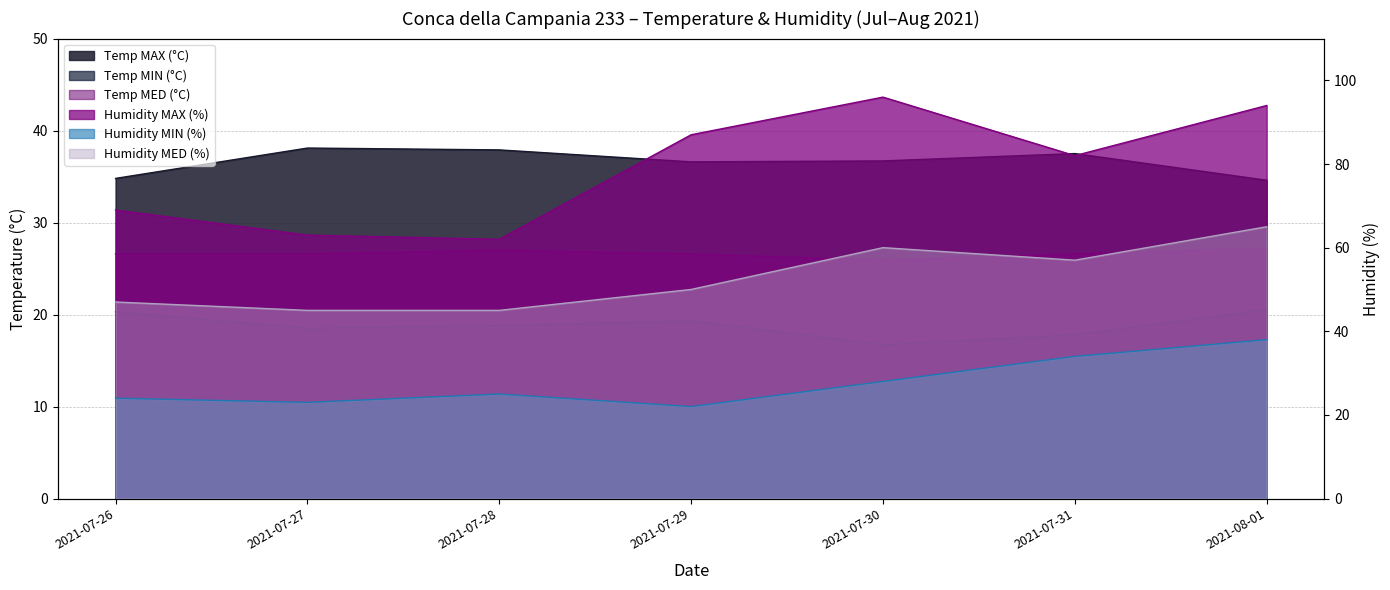

Does the chart have visible grid lines?

Yes